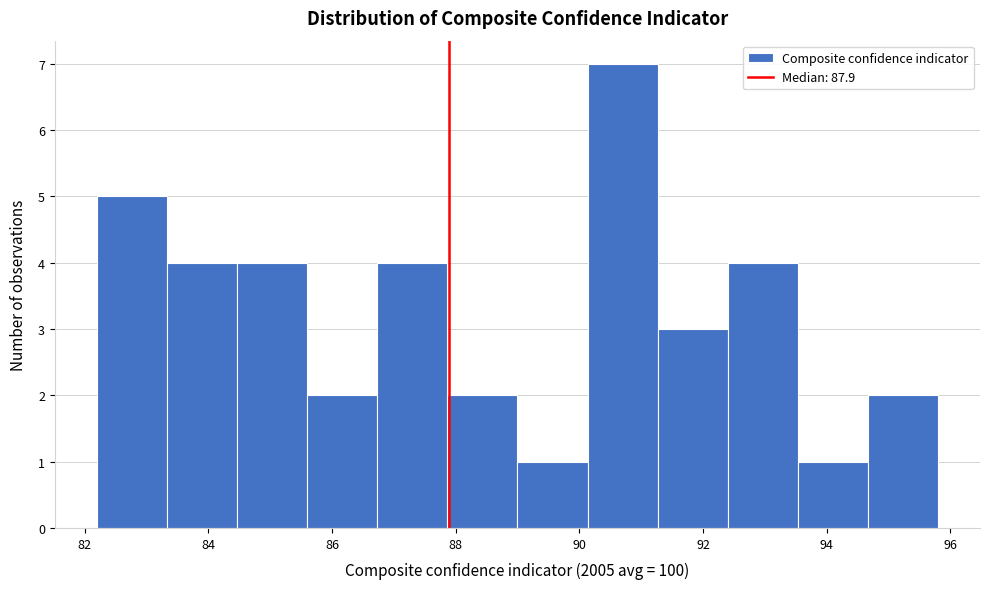

Which range on the x-axis has the tallest bar?

90.2 to 91.2